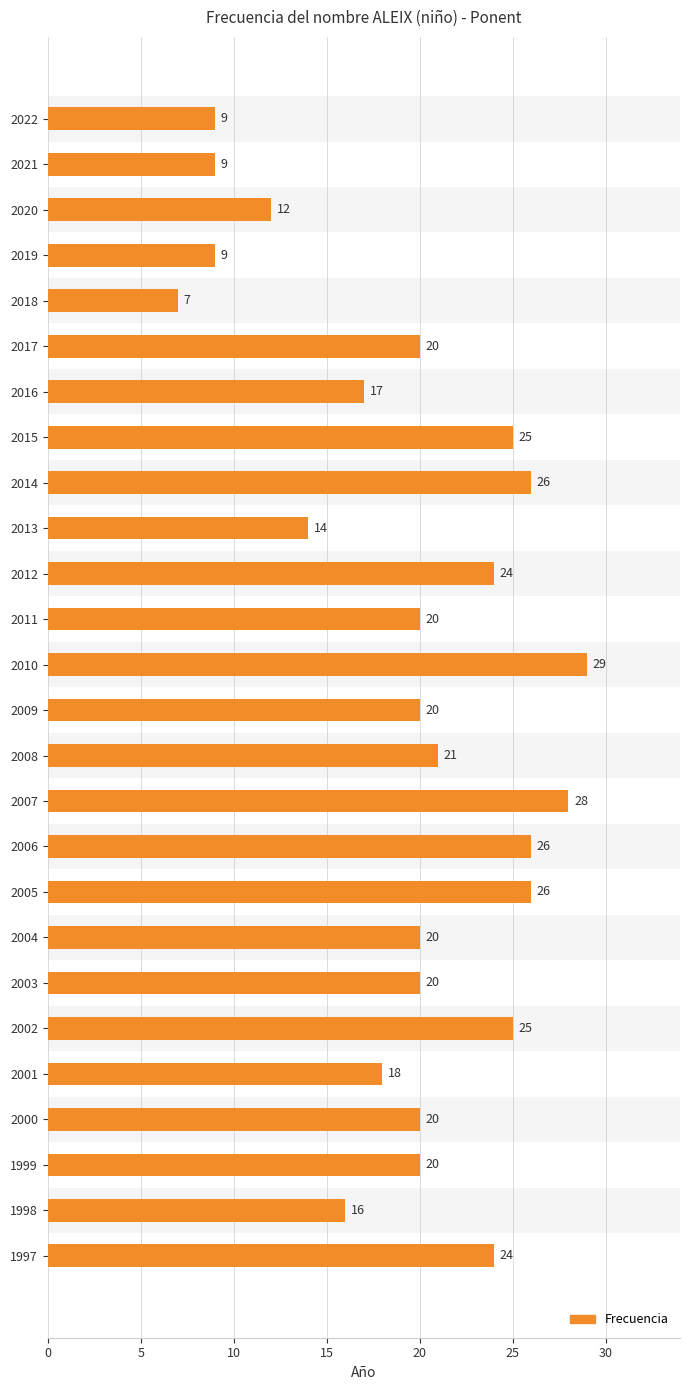

What value does the data have at 2003, to the nearest 10?

20